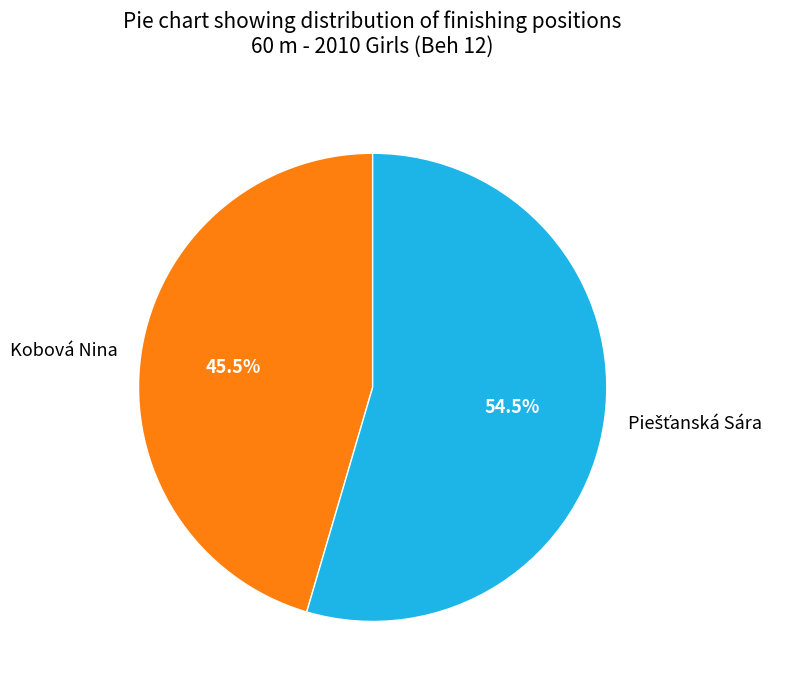

What is the smallest slice in the pie chart?

Kobová Nina